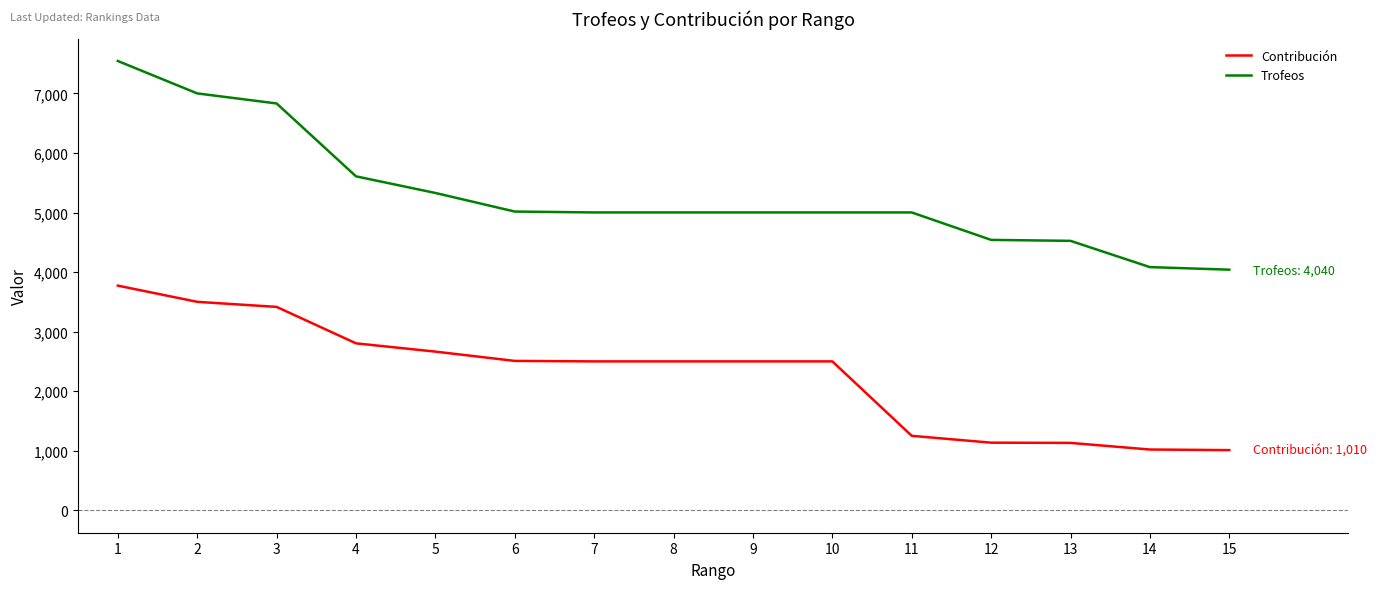

What is the spread (max minus min) of values at 15?

3030